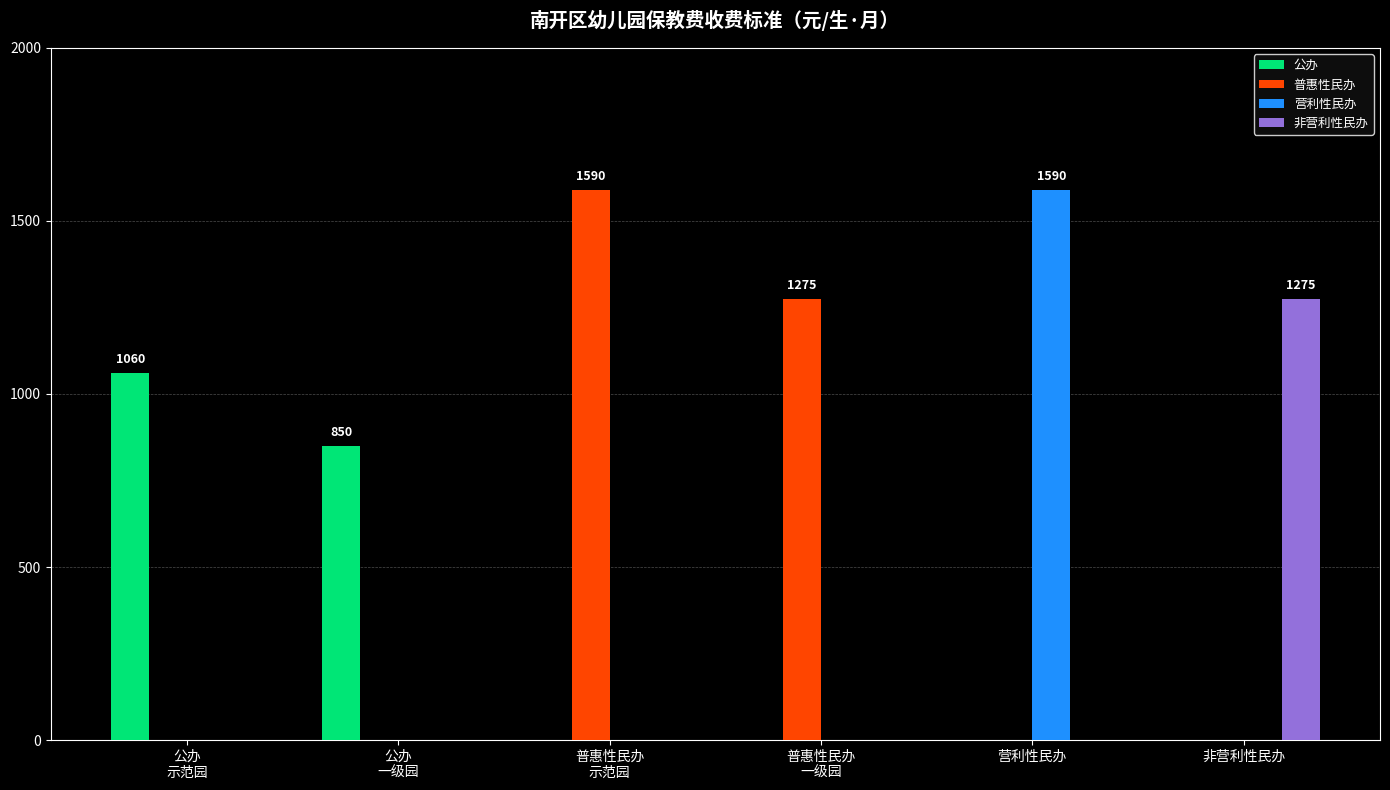

Is the value of 营利性民办 at 非营利性民办 greater than the value of 普惠性民办 at 普惠性民办
示范园?

No